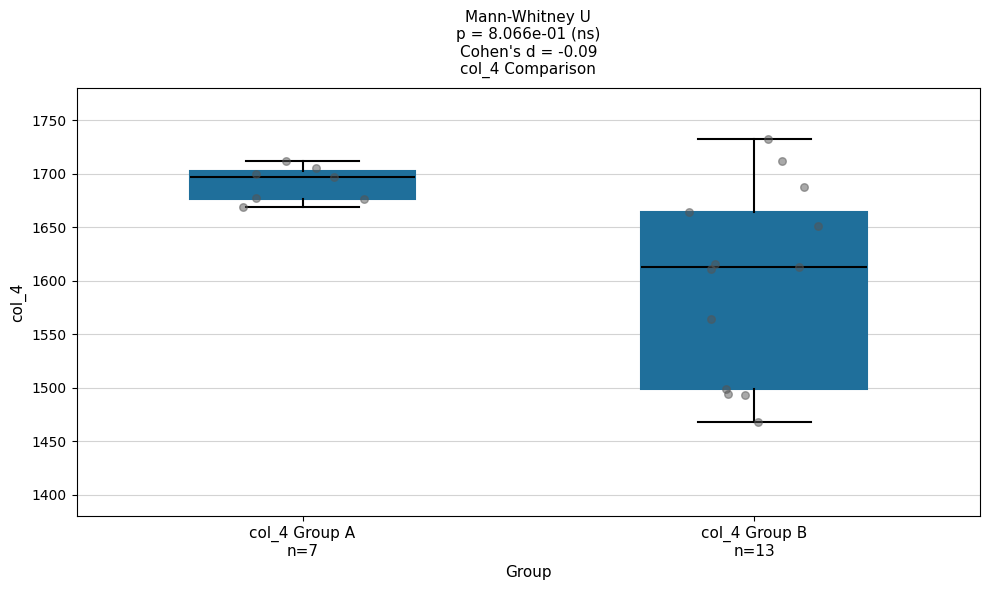

Reading left to right, transcribe this box plot: for each box, give where its median line is, the range the box spans, and where its two whiskers end, as read against the y-axis. The values are not printed on the chart, so give them approximately, as read against the axis.

col_4 Group A n=7: median 1695, box 1675 to 1705, whiskers 1670 to 1710
col_4 Group B n=13: median 1615, box 1500 to 1665, whiskers 1470 to 1730